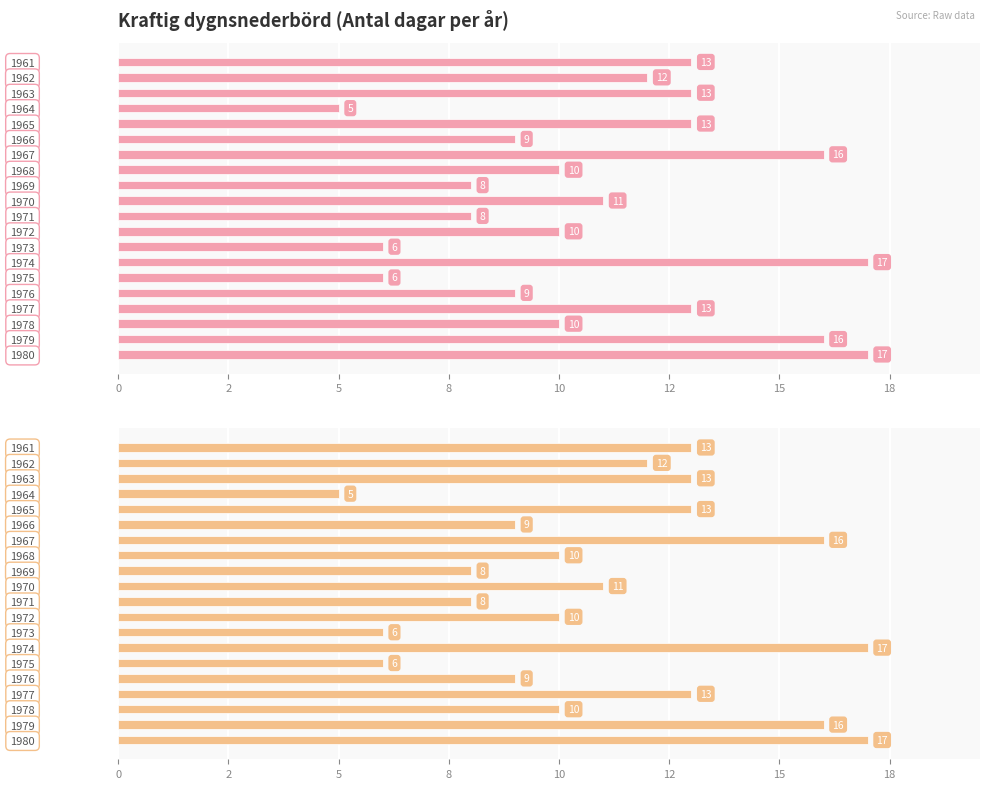

Is it true that the value at 1965 is 13?

True